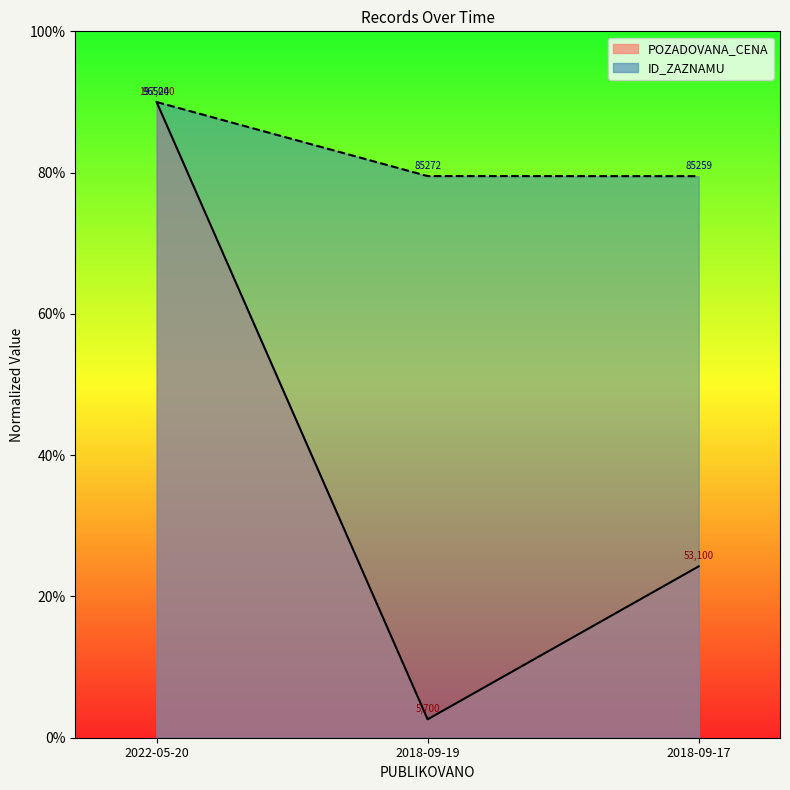

What is the sum of the POZADOVANA_CENA values at 2018-09-17 and 2018-09-19?

0.3